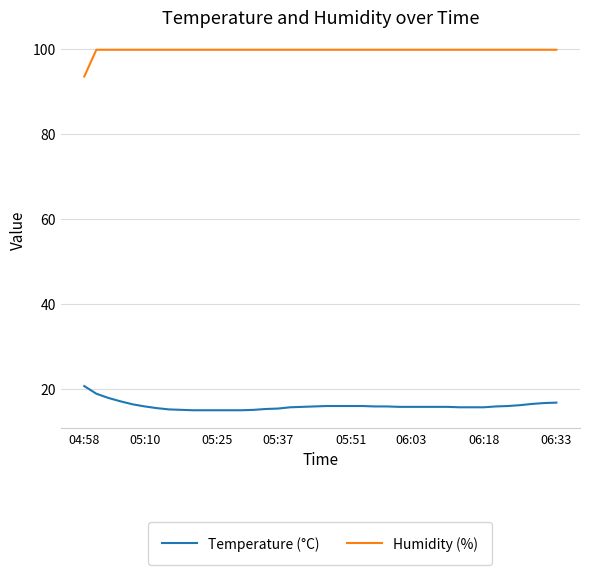

What is the difference between the second highest and second lowest values in the Temperature (°C) series?

3.9